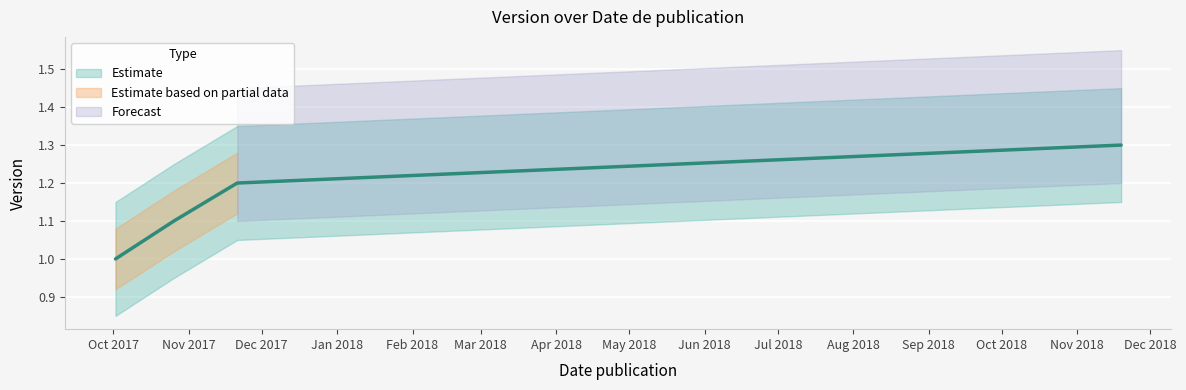

The value at 2017-11-21 is 1.2. True or false?

True